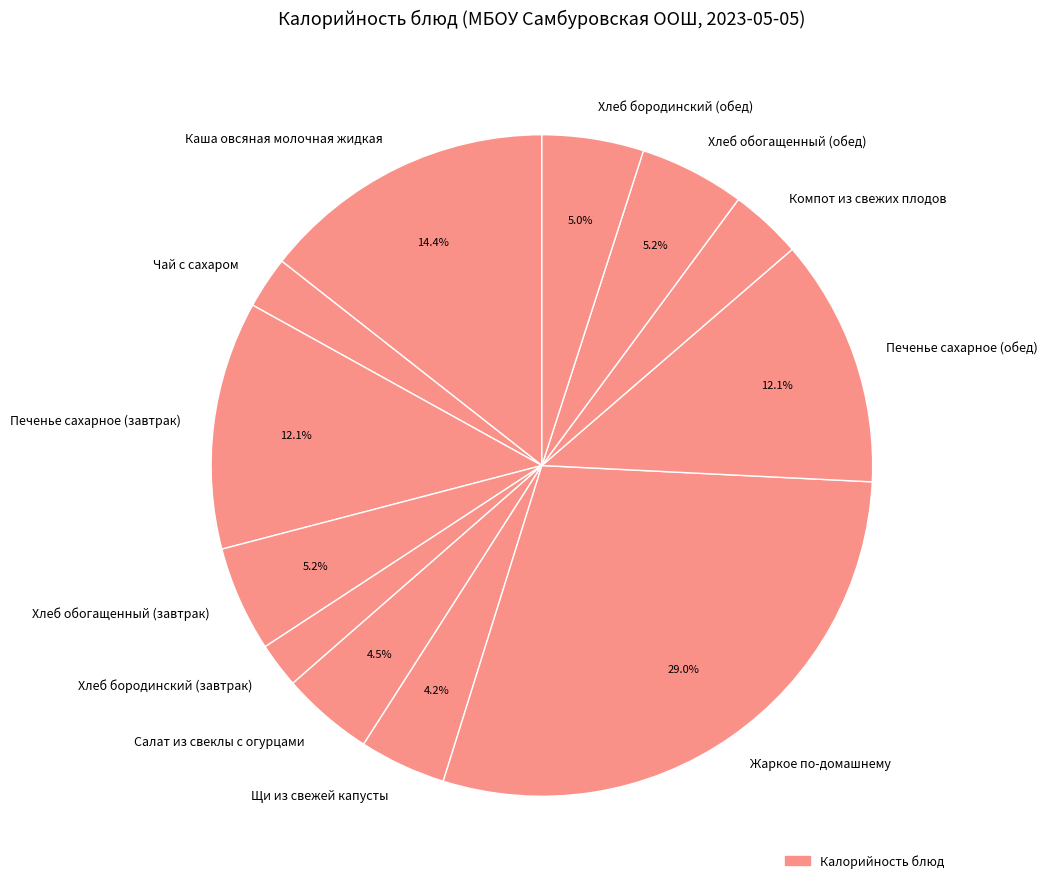

What percentage do Печенье сахарное (обед) and Каша овсяная молочная жидкая together represent?

26.5%